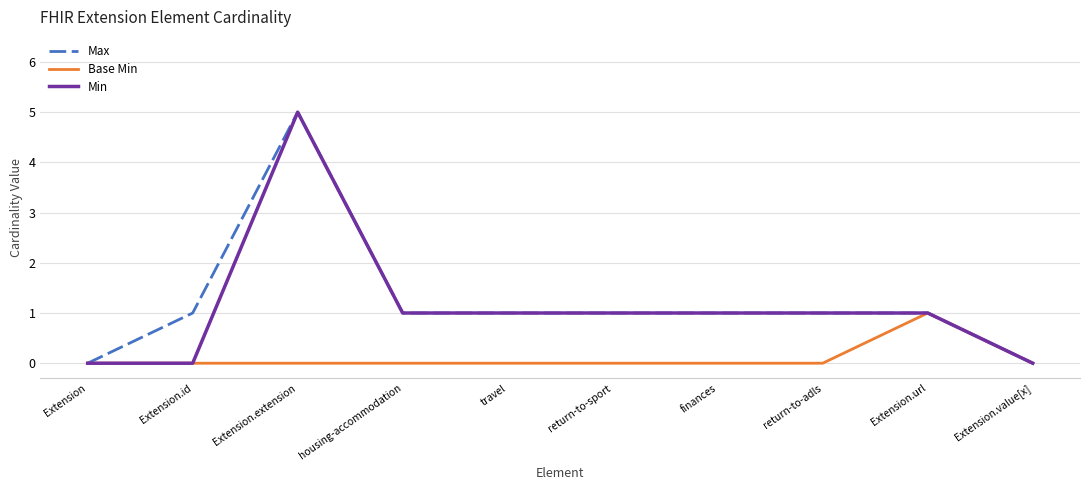

At how many categories does at least one series exceed 3?

1